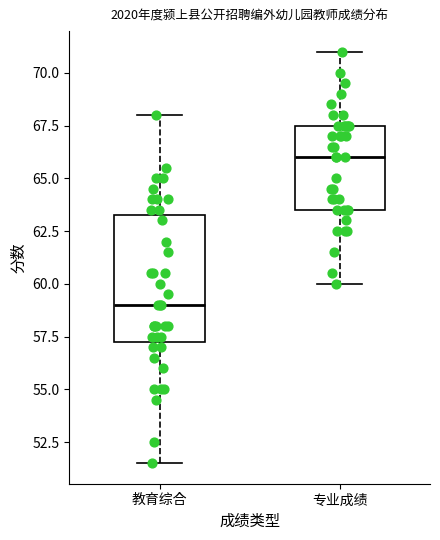

Reading left to right, transcribe this box plot: for each box, give where its median line is, the range the box spans, and where its two whiskers end, as read against the y-axis. The values are not printed on the chart, so give them approximately, as read against the axis.

教育综合: median 59.0, box 57.5 to 63.5, whiskers 51.5 to 68.0
专业成绩: median 66.0, box 63.5 to 67.5, whiskers 60.0 to 71.0